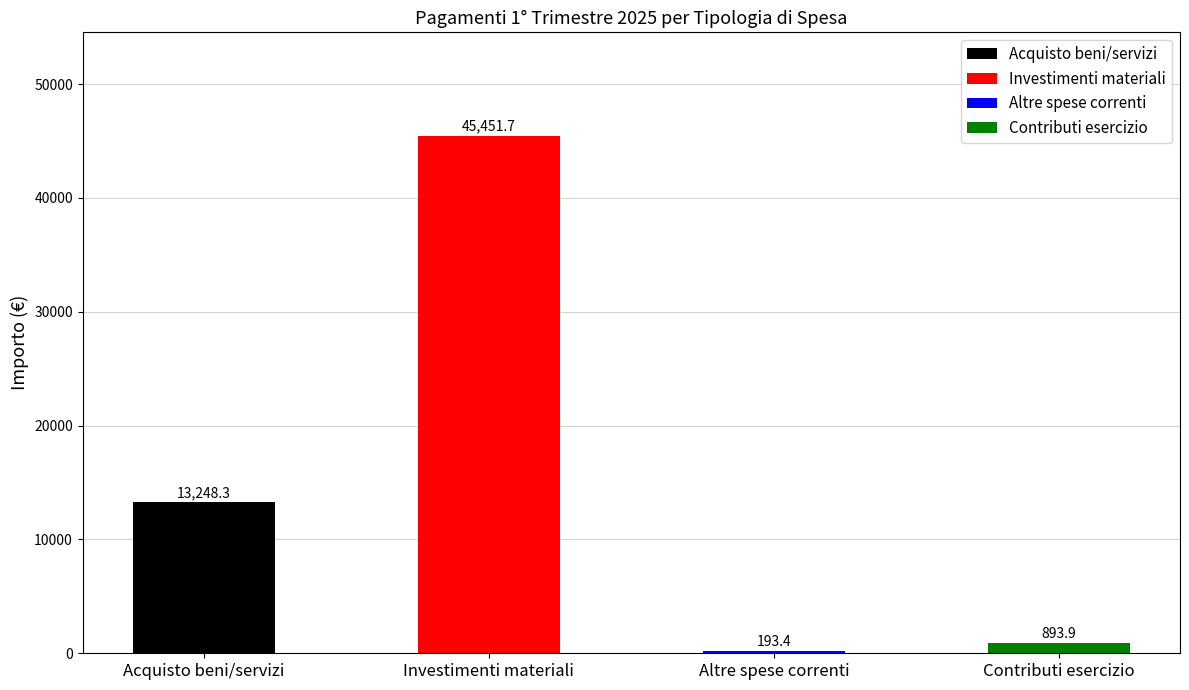

What is the greatest value displayed?

45451.7